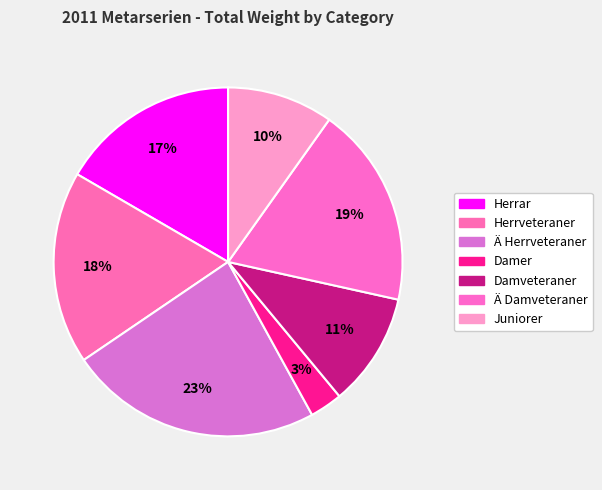

How many slices are in this pie chart?

7